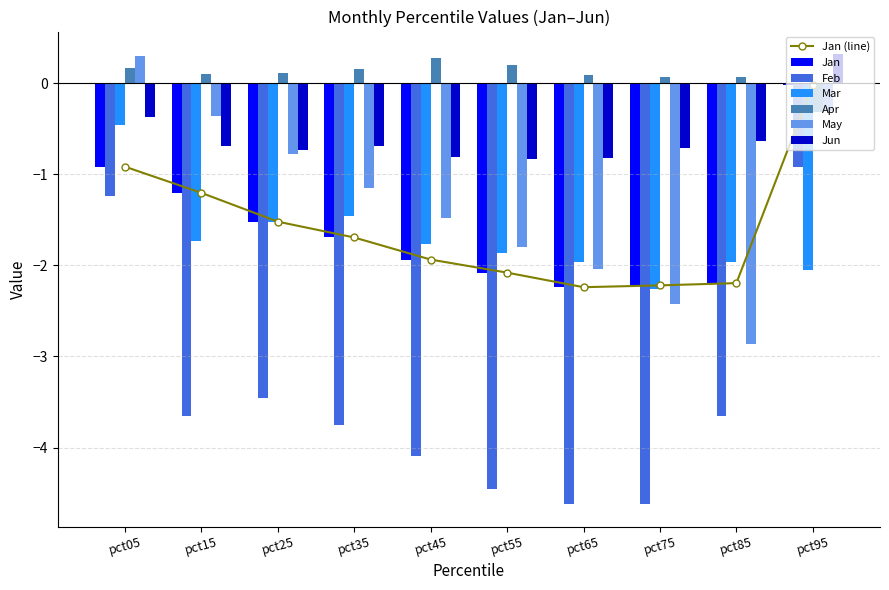

What is the sum of the Feb values at pct55 and pct95?

-5.4